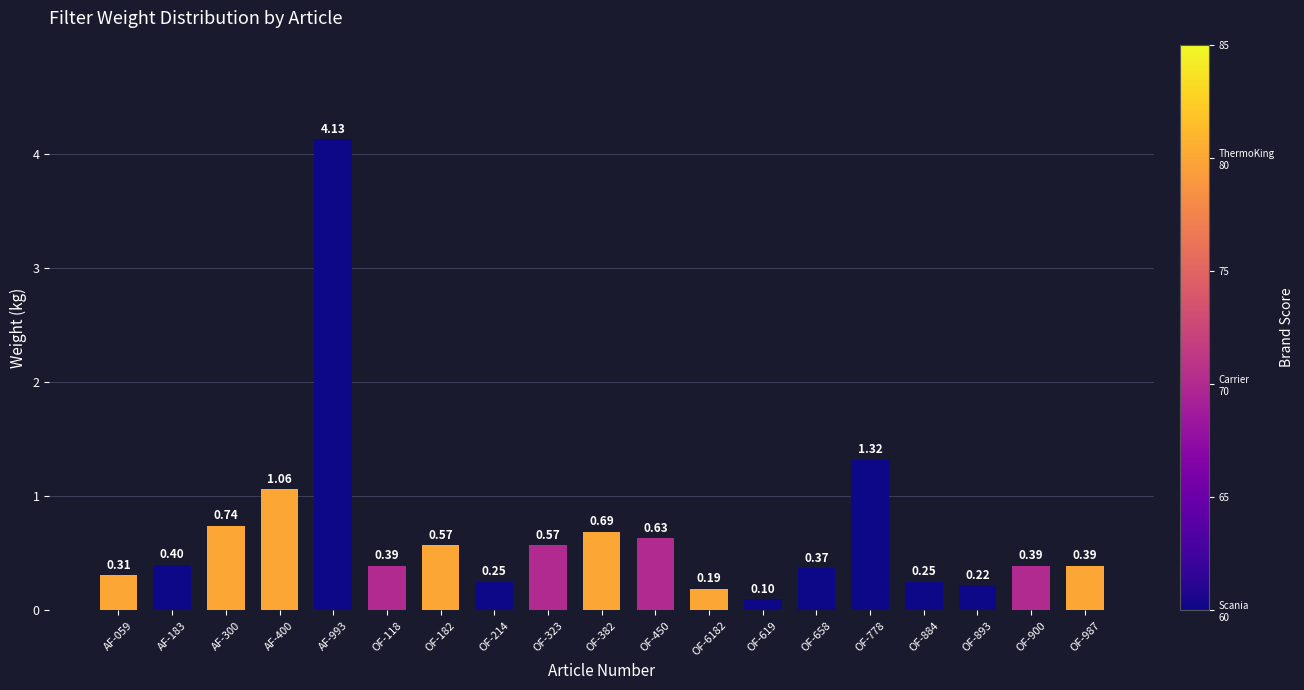

Which category has the lowest value across all series?

OF-619